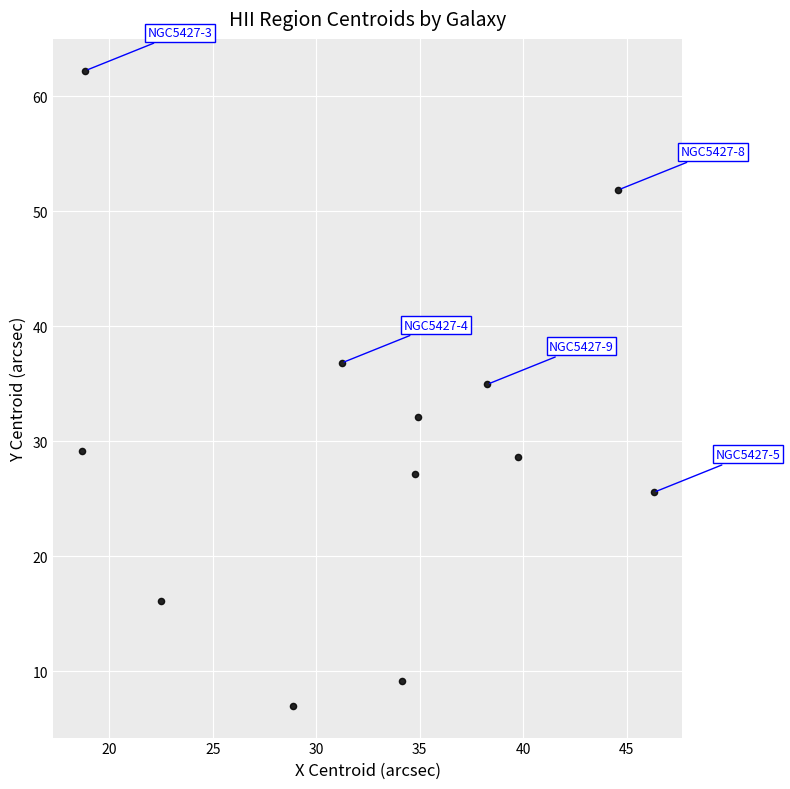

What Y value in the scatter plot is closest to 34?

34.9